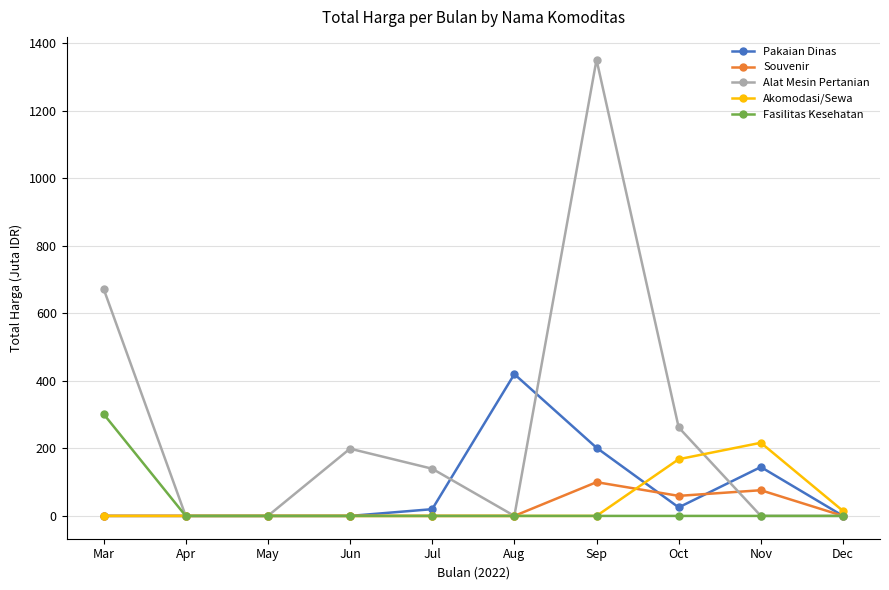

Which series has the widest spread of values?

Alat Mesin Pertanian